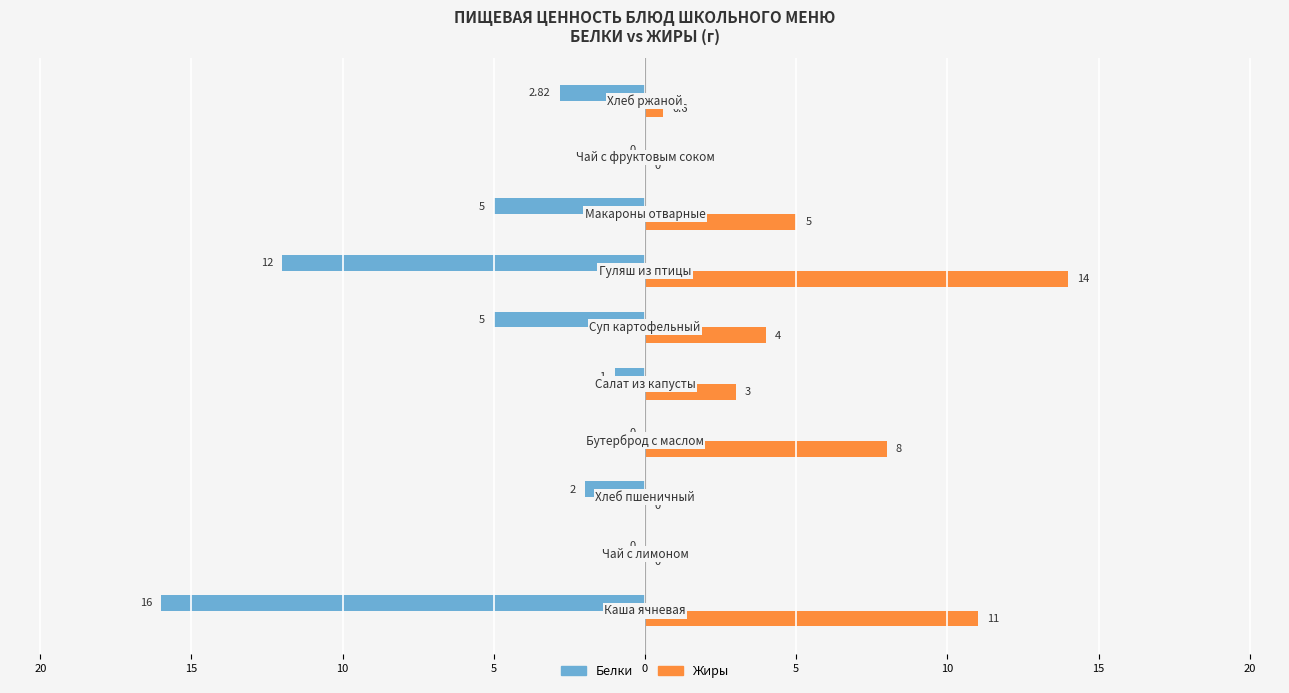

What are all the series names shown in the legend?

Белки, Жиры